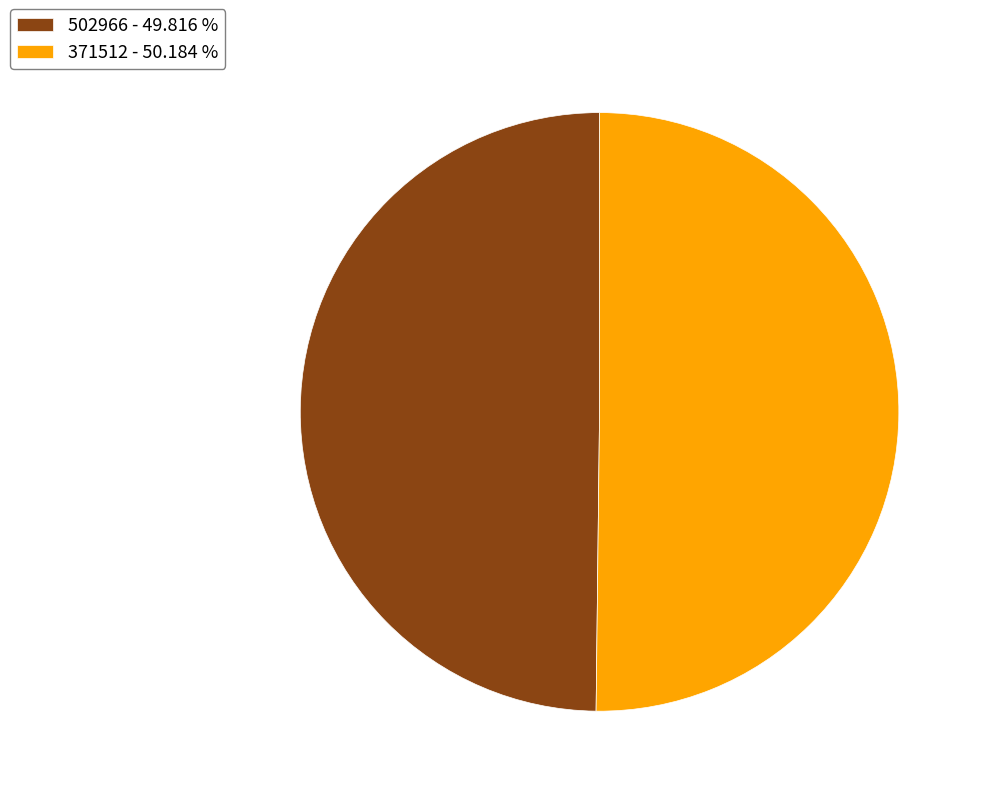

What is the ratio of the value at 502966 - 49.816 % to the value at 371512 - 50.184 %?

1.0